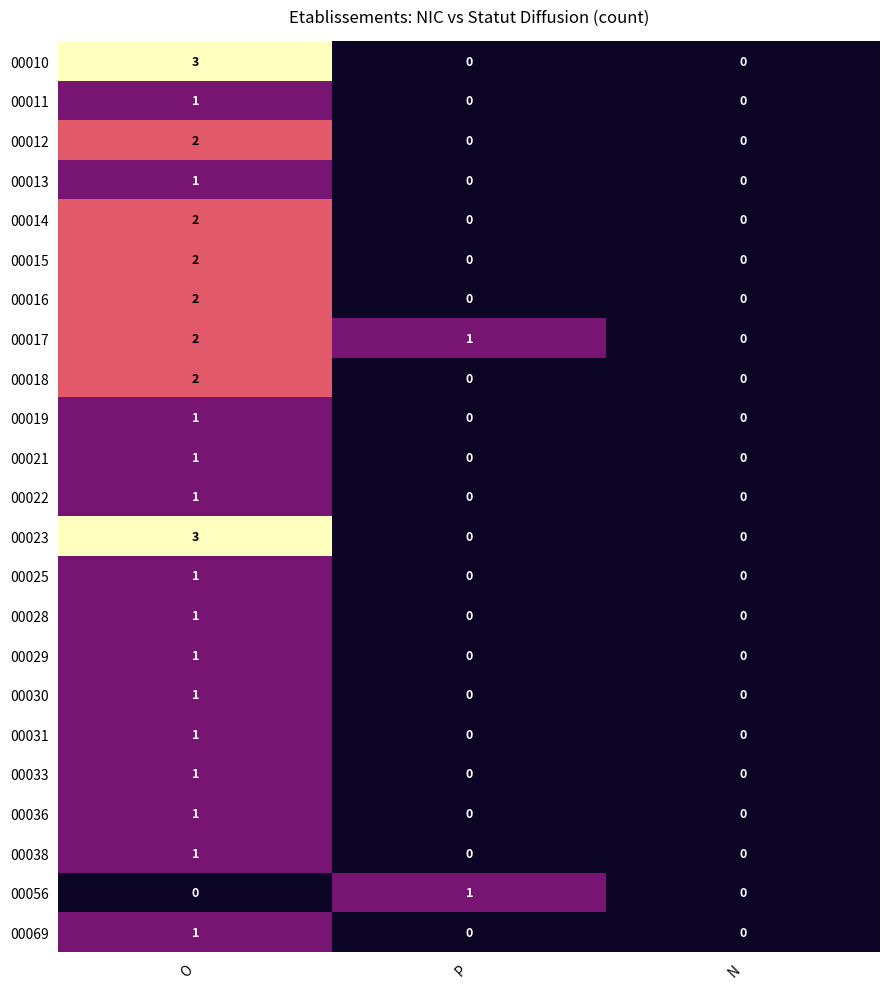

At which category is the sum across all series the highest?

O